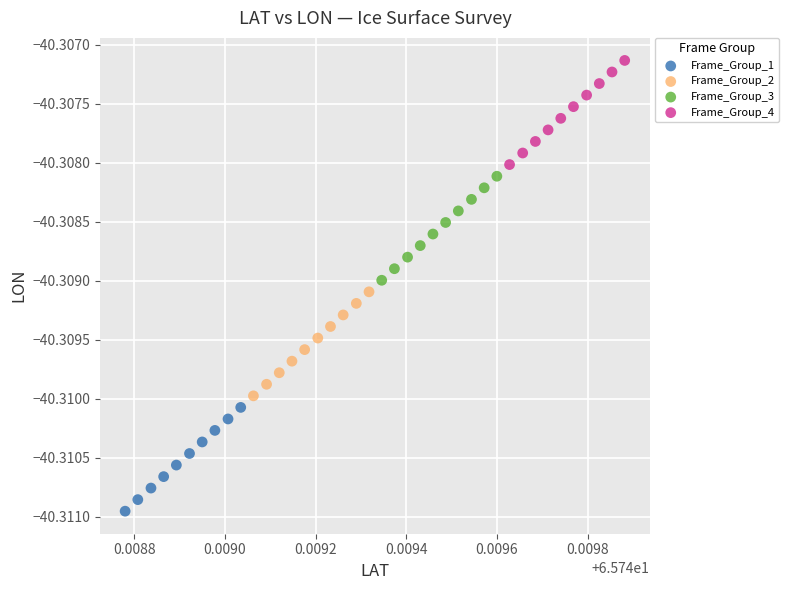

Which series reaches the minimum Y coordinate?

Frame_Group_1